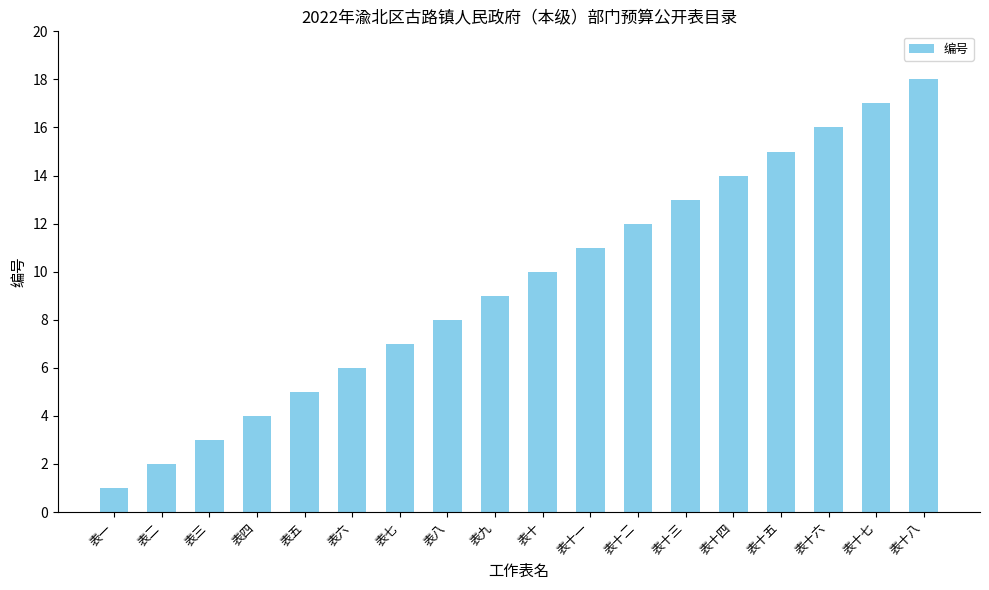

List the labels in order of value, smallest first.

表一, 表二, 表三, 表四, 表五, 表六, 表七, 表八, 表九, 表十, 表十一, 表十二, 表十三, 表十四, 表十五, 表十六, 表十七, 表十八